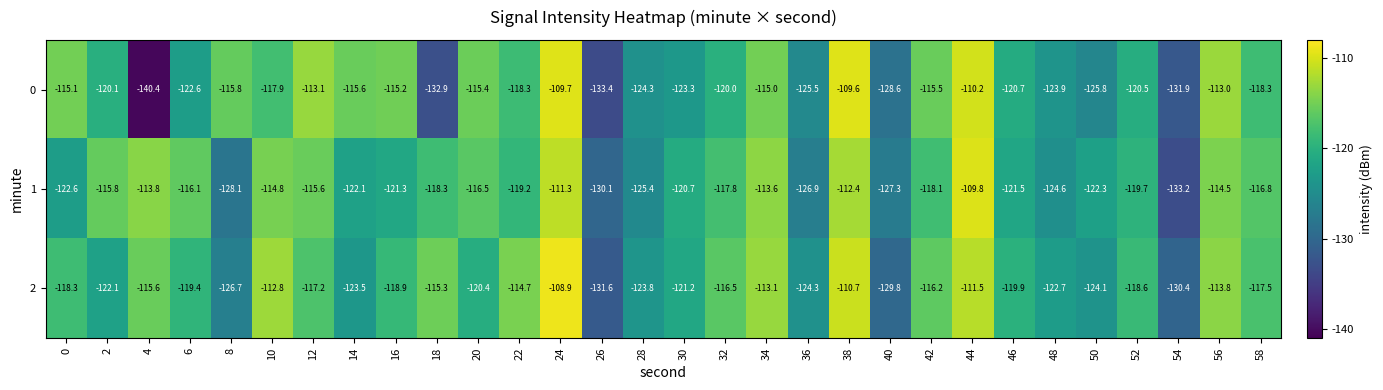

Is the value of 1 at 6 greater than the value of 2 at 42?

Yes